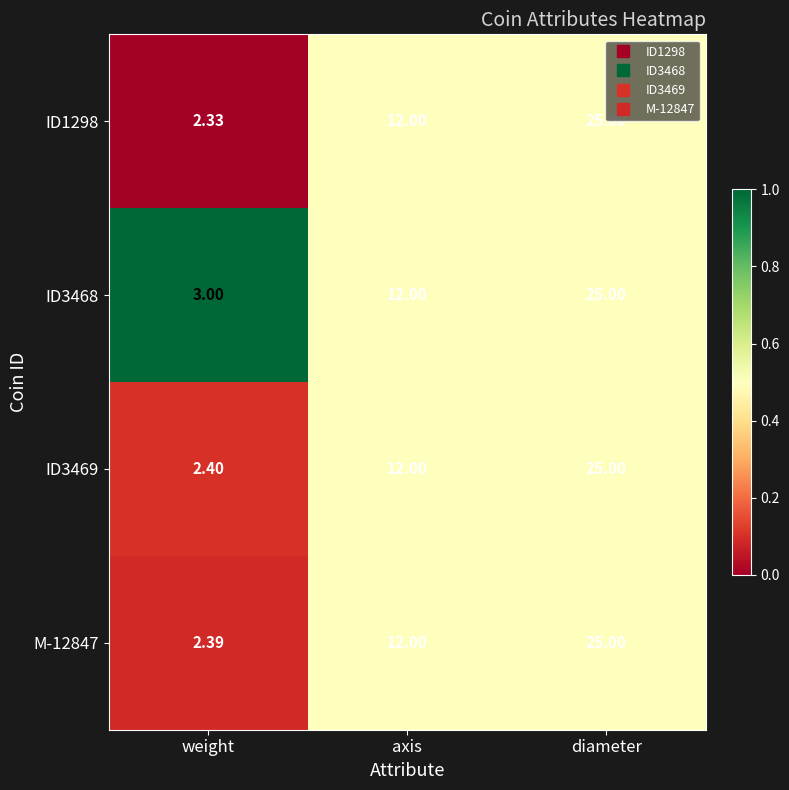

Where is ID1298 nearest to the value 13?

axis